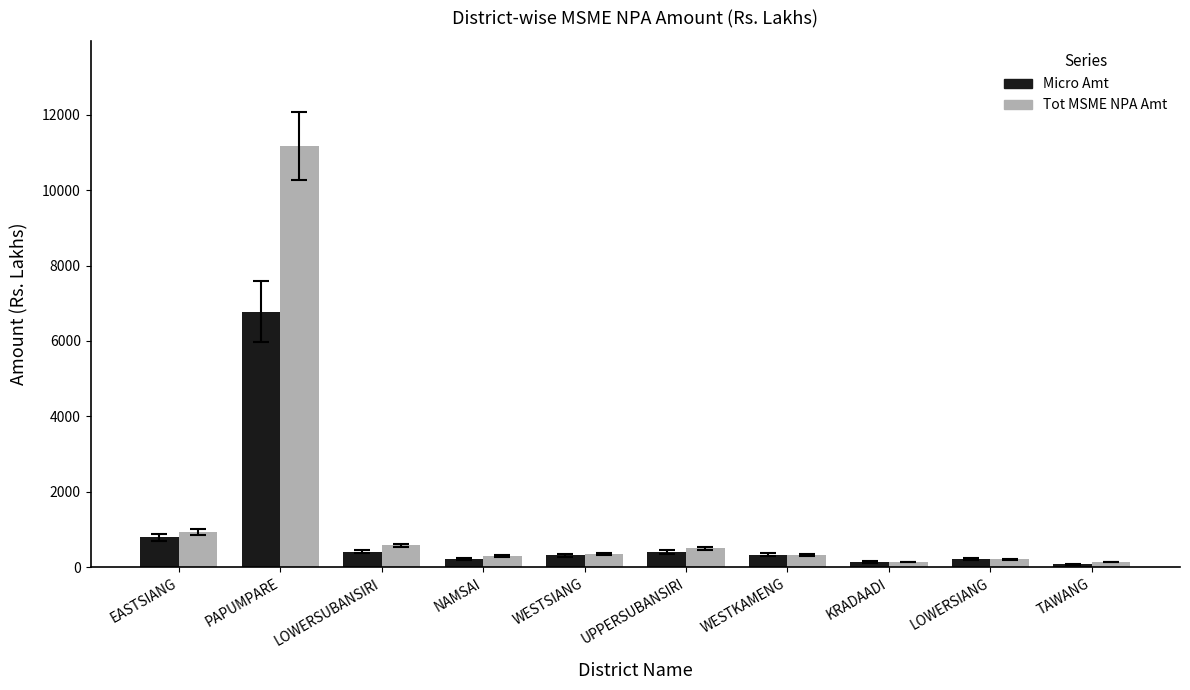

What value does the Micro Amt series have at WESTKAMENG?

338.4